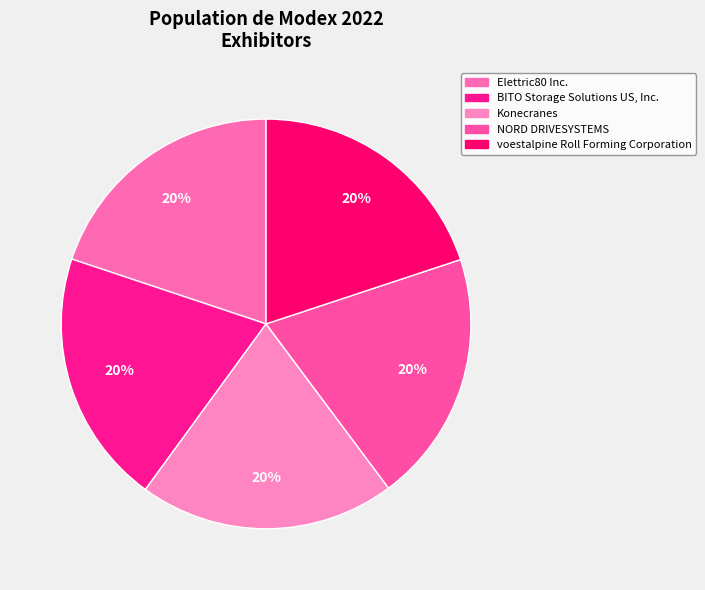

The Konecranes slice represents 14% of the pie. True or false?

False